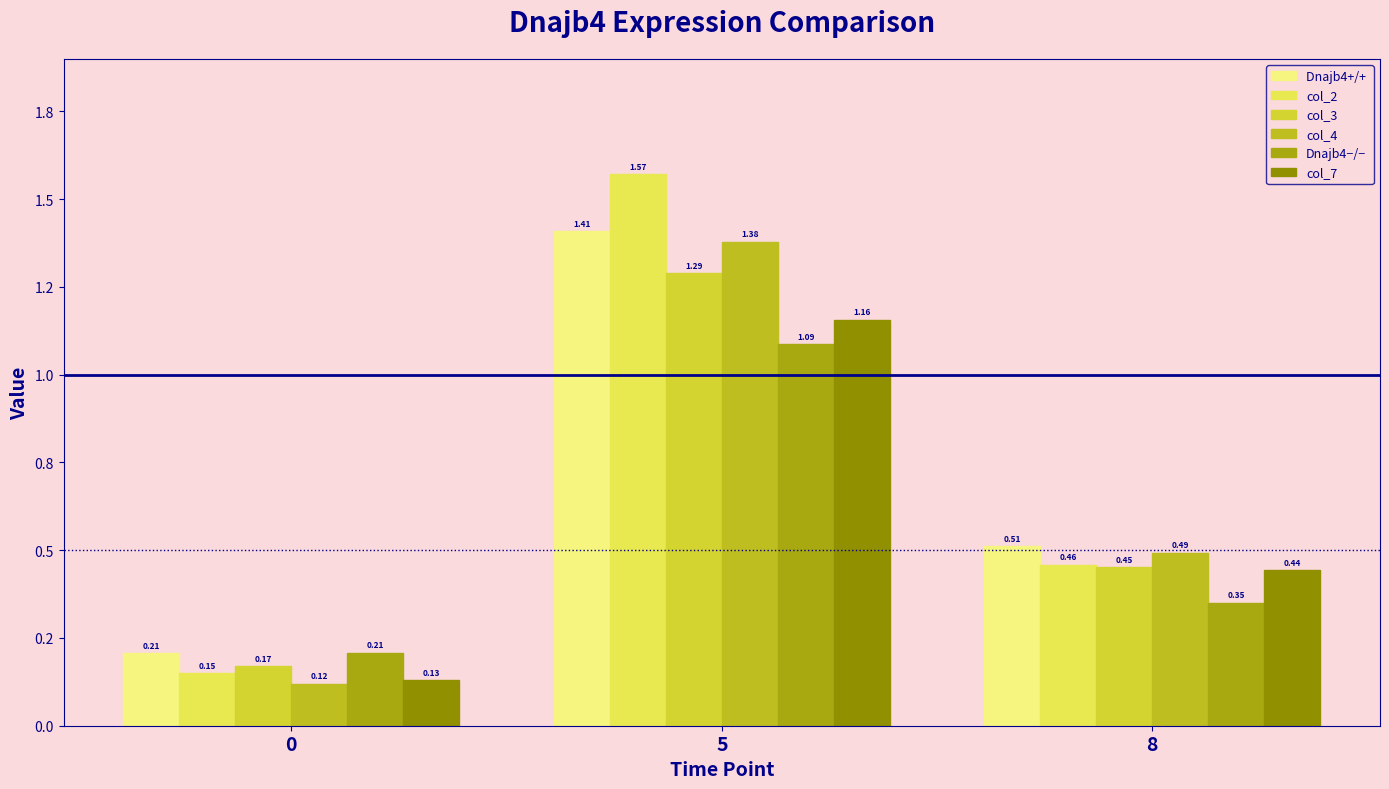

Reading right to left, list all the values displayed in this chart.

Dnajb4+/+ : 0.5	1.4	0.2
col_2: 0.5	1.6	0.1
col_3: 0.5	1.3	0.2
col_4: 0.5	1.4	0.1
Dnajb4−/−: 0.4	1.1	0.2
col_7: 0.4	1.2	0.1